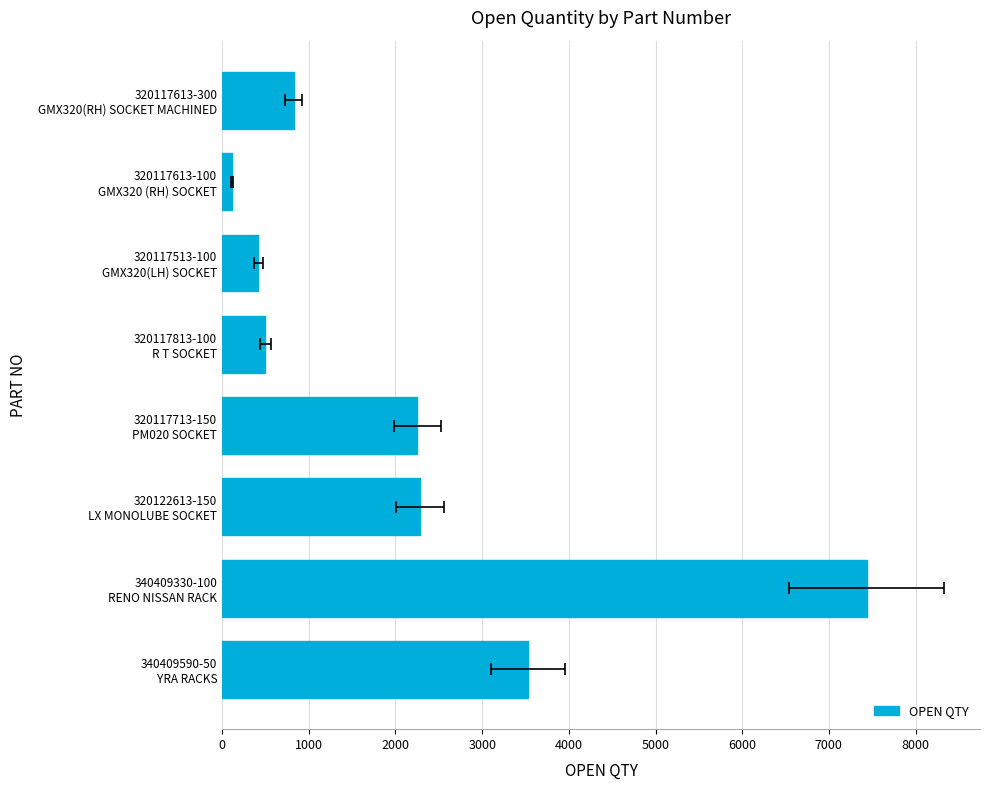

What is the average value?

2170